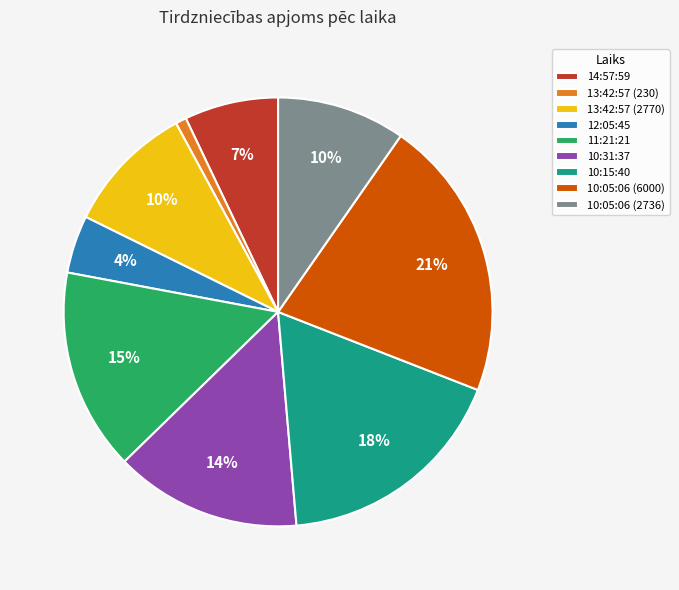

Which slice is the largest?

10:05:06 (6000)